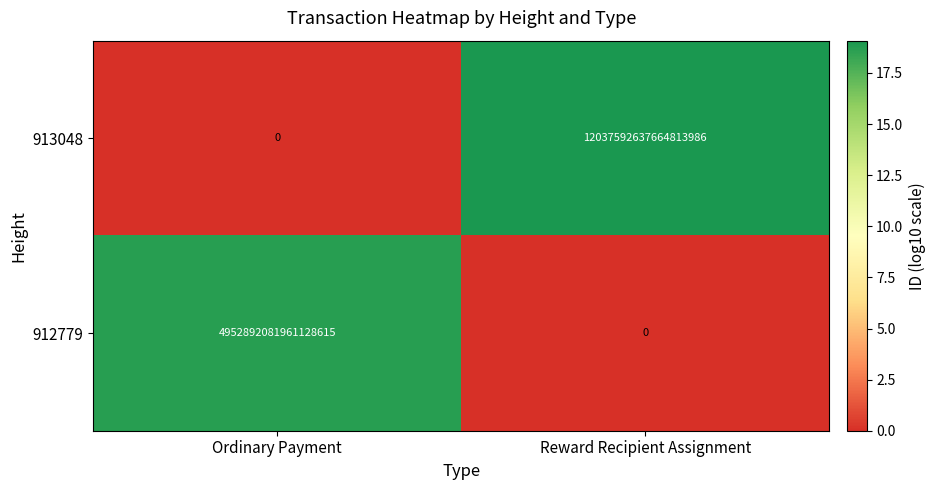

How many distinct data groups are displayed?

2